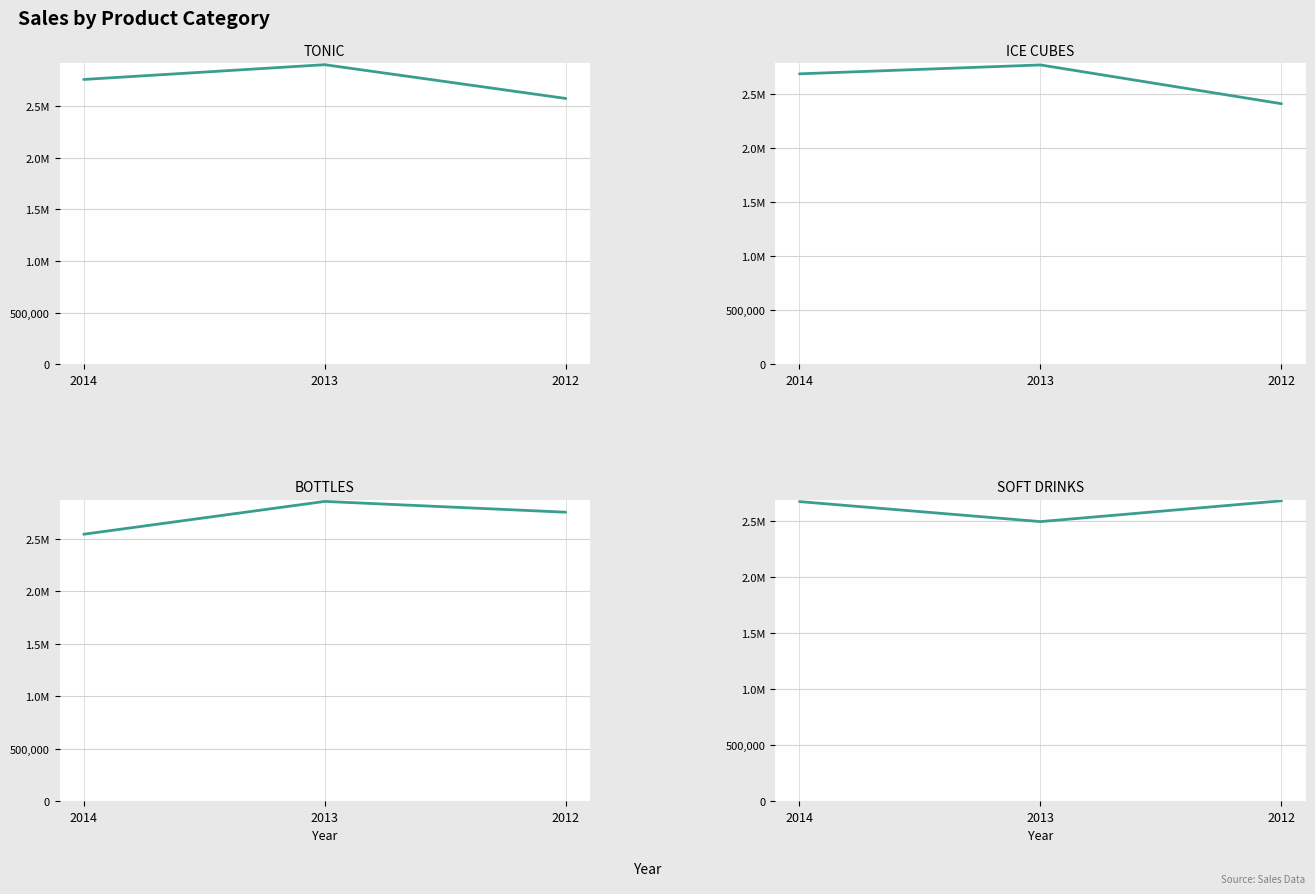

Rank the series by their maximum value, from highest to lowest.

TONIC, BOTTLES, ICE CUBES, SOFT DRINKS